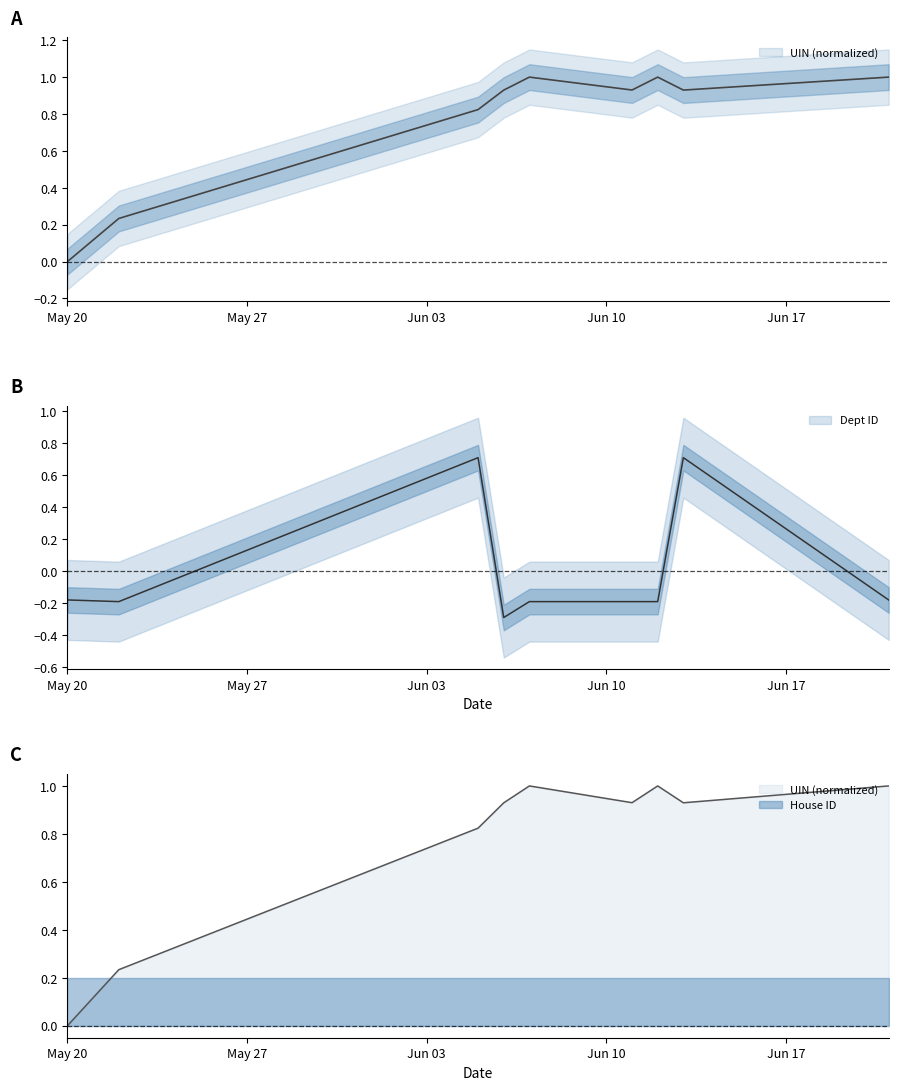

What is the maximum value for Dept ID?

0.7